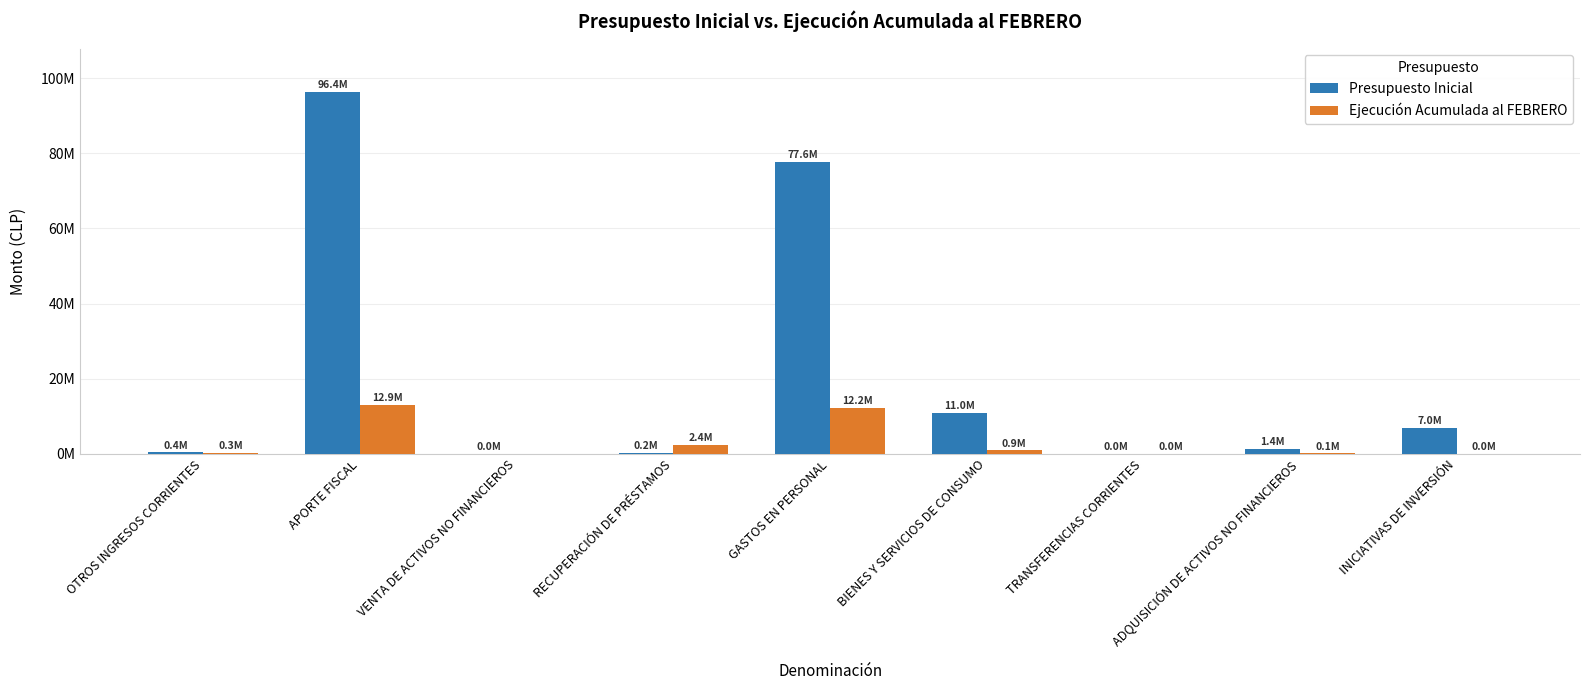

What position from the right is VENTA DE ACTIVOS NO FINANCIEROS?

7